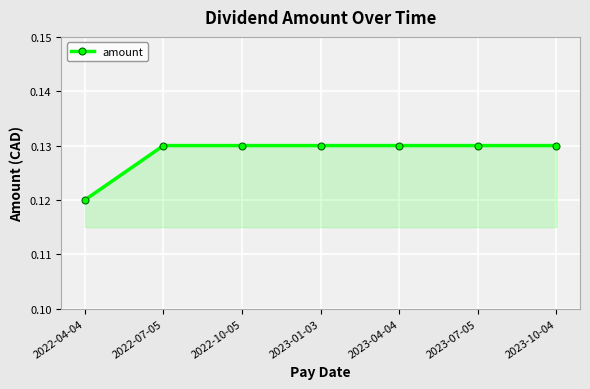

Between 2022-04-04 and 2023-07-05, which is larger?

2023-07-05